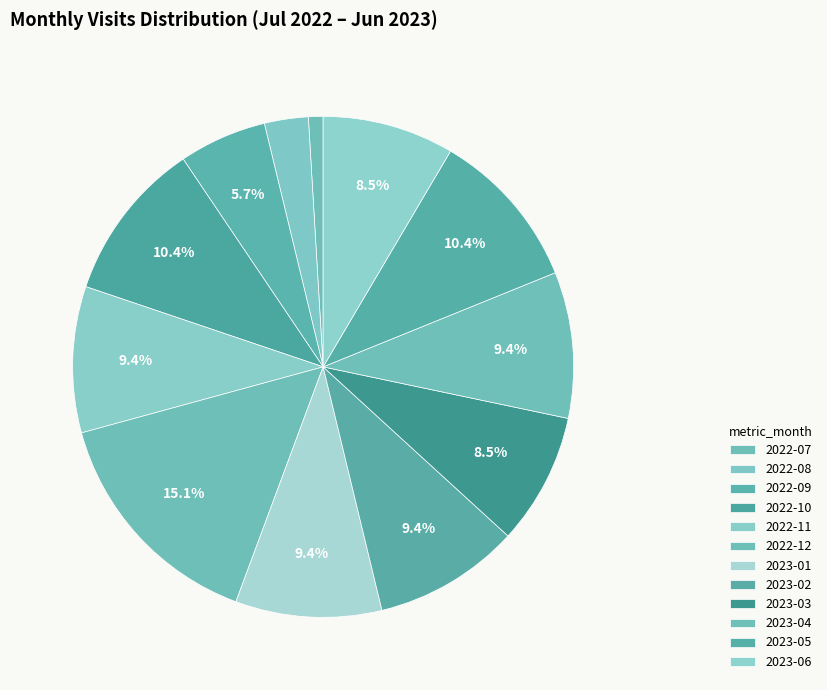

What is the total percentage of 2022-10 and 2023-05?

20.8%